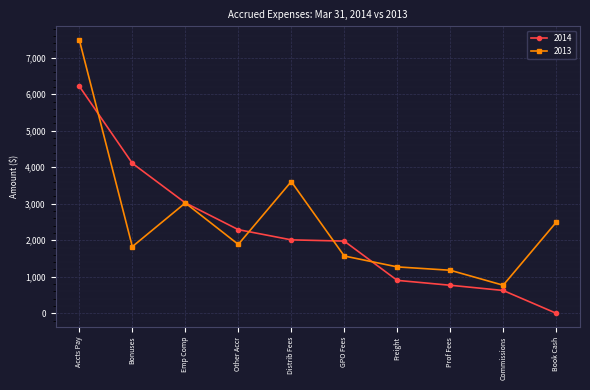

What is the highest value of the 2014 series?

6219